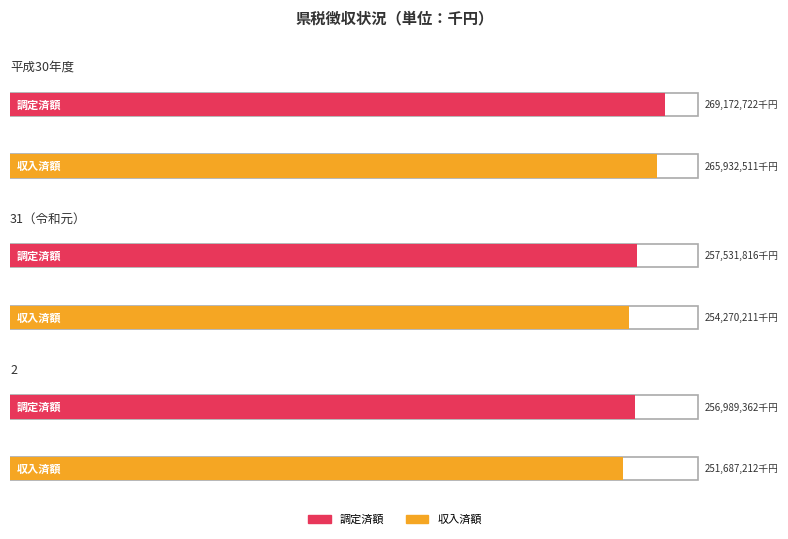

What is the sum of the 調定済額 values at 2 and 平成30年度?

526162084